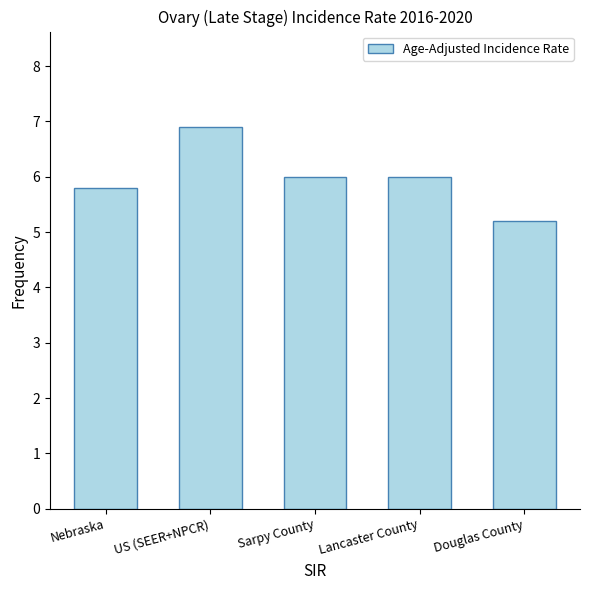

True or false: the data shows 3.1 at Sarpy County.

False